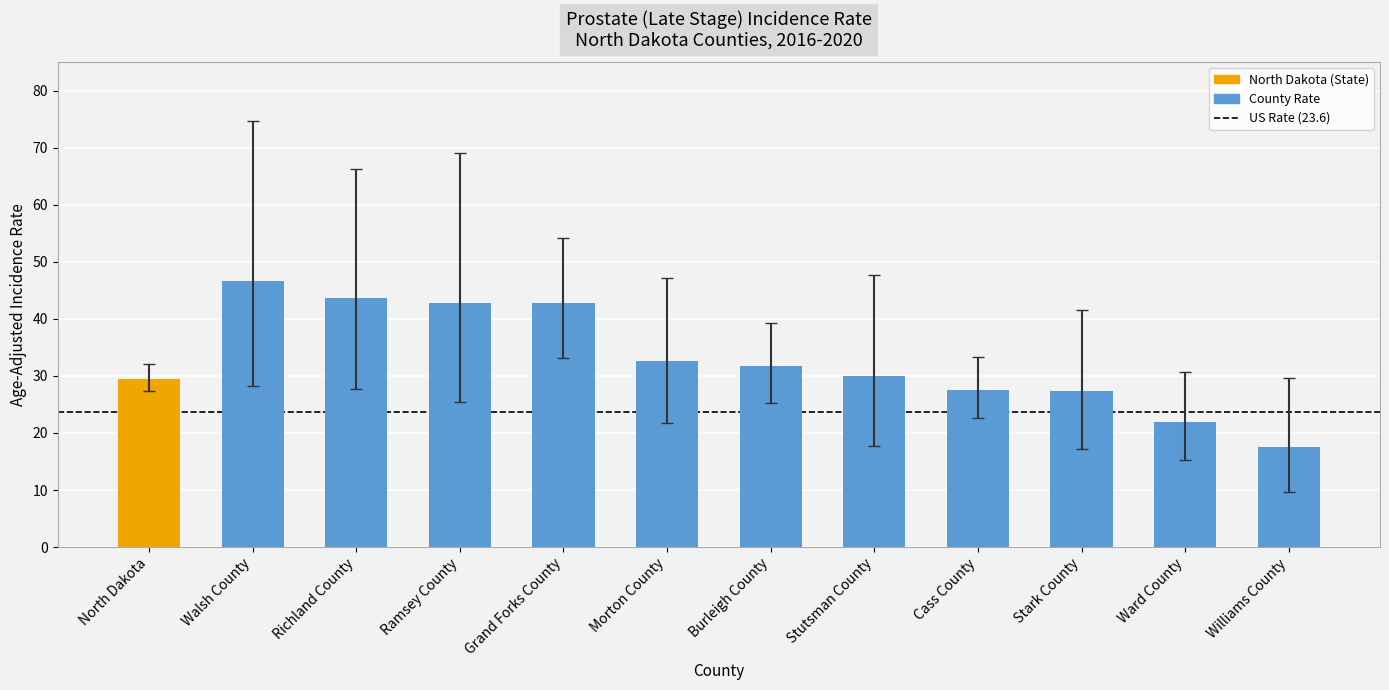

List the labels in order of Age-Adjusted Rate value, largest first.

Walsh County, Richland County, Ramsey County, Grand Forks County, Morton County, Burleigh County, Stutsman County, North Dakota, Cass County, Stark County, Ward County, Williams County